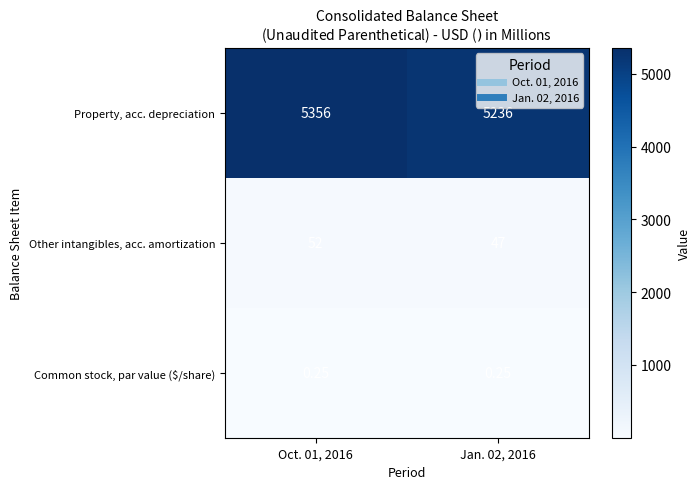

How many categories are shown in the chart?

2